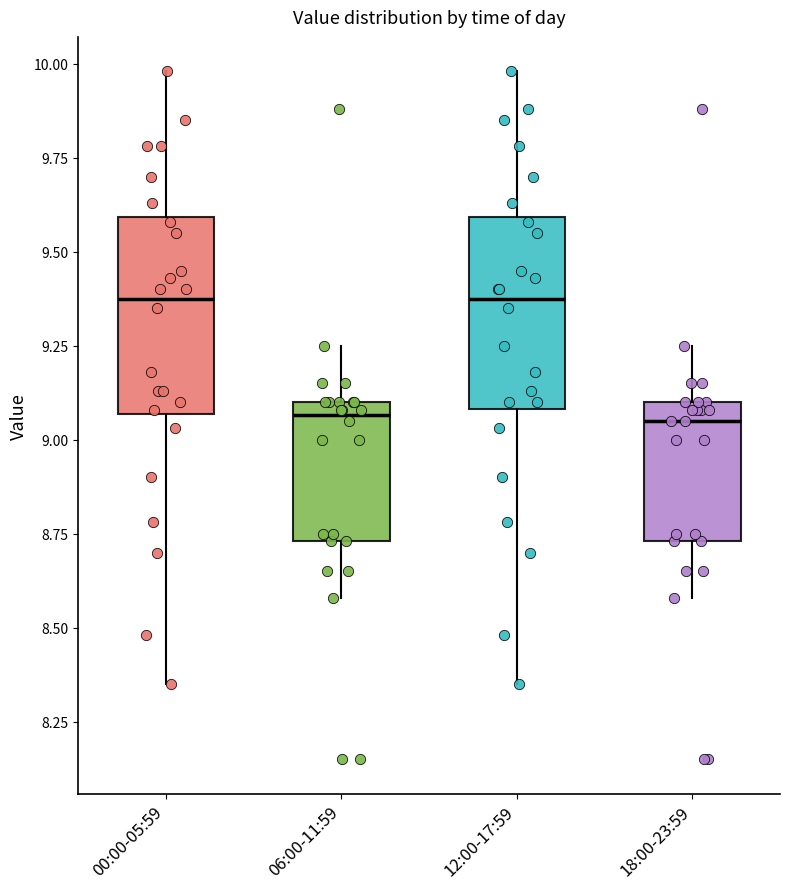

Reading left to right, read every box against the y-axis: the position of its median line, the range the box covers, and the ends of its whiskers. The values are not printed on the chart, so give them approximately, as read against the axis.

00:00-05:59: median 9.40, box 9.05 to 9.60, whiskers 8.35 to 10.00
06:00-11:59: median 9.05, box 8.75 to 9.10, whiskers 8.60 to 9.25
12:00-17:59: median 9.40, box 9.10 to 9.60, whiskers 8.35 to 10.00
18:00-23:59: median 9.05, box 8.75 to 9.10, whiskers 8.60 to 9.25